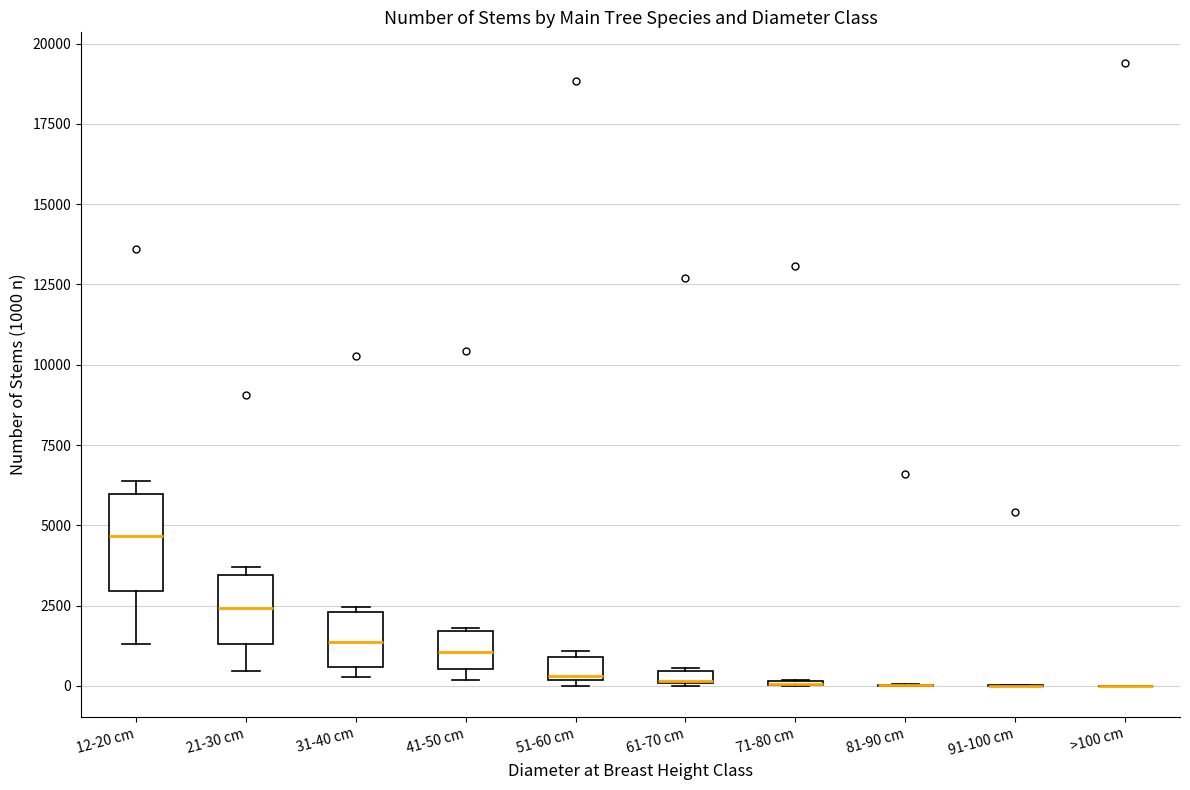

Which box is the tallest, from its lower edge to its upper edge?

12-20 cm